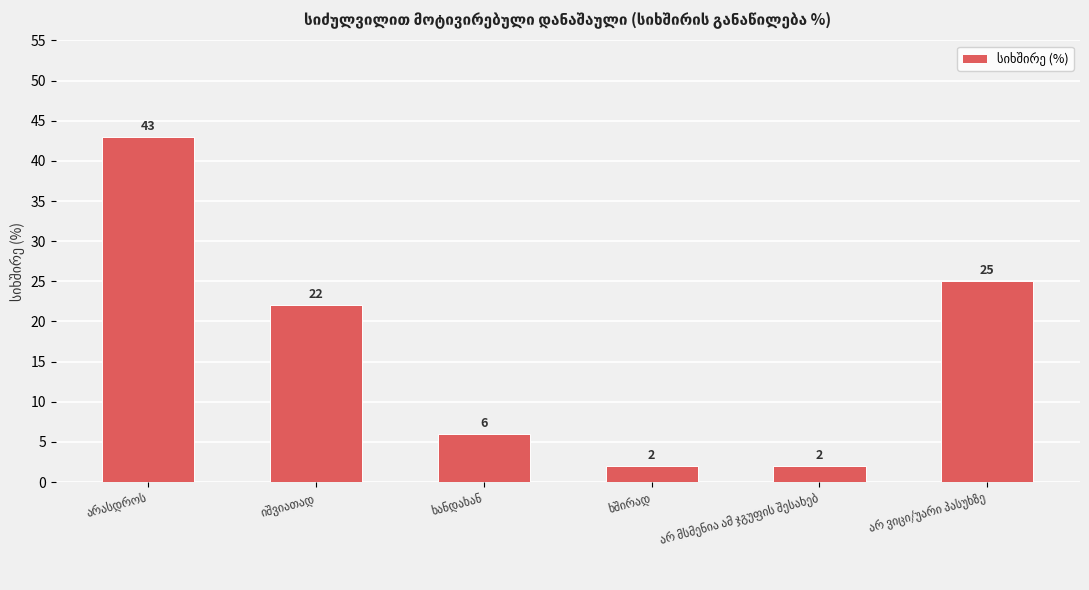

What is the average value?

17